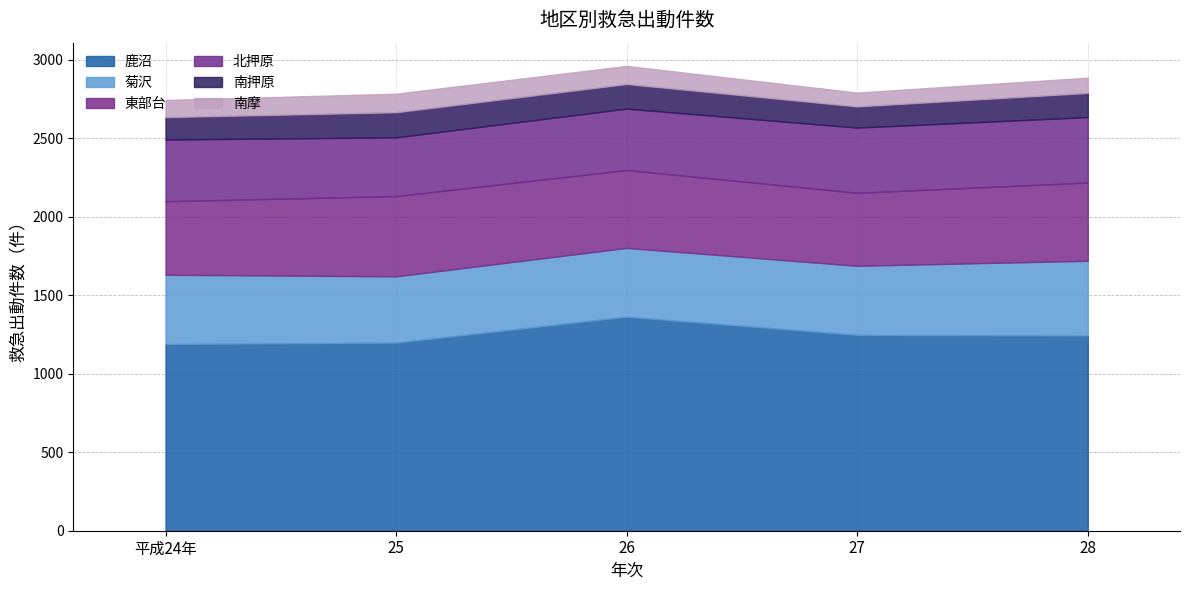

True or false: 菊沢 and 鹿沼 cross at least once.

False